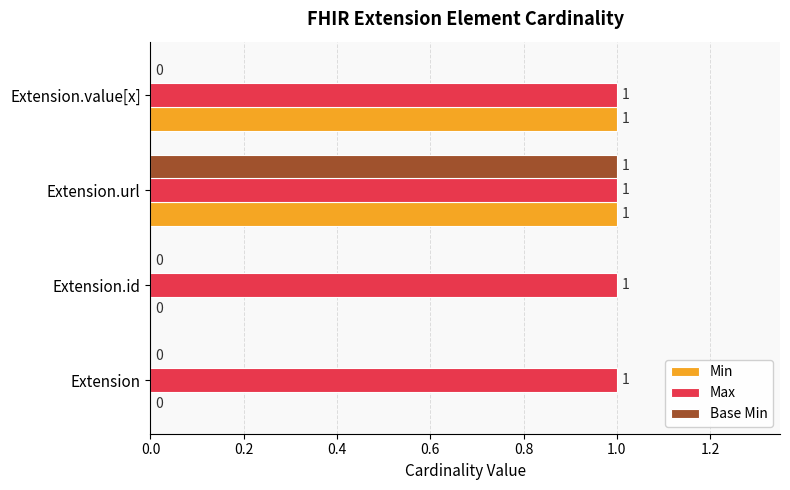

The value of Max at Extension is 0. True or false?

False